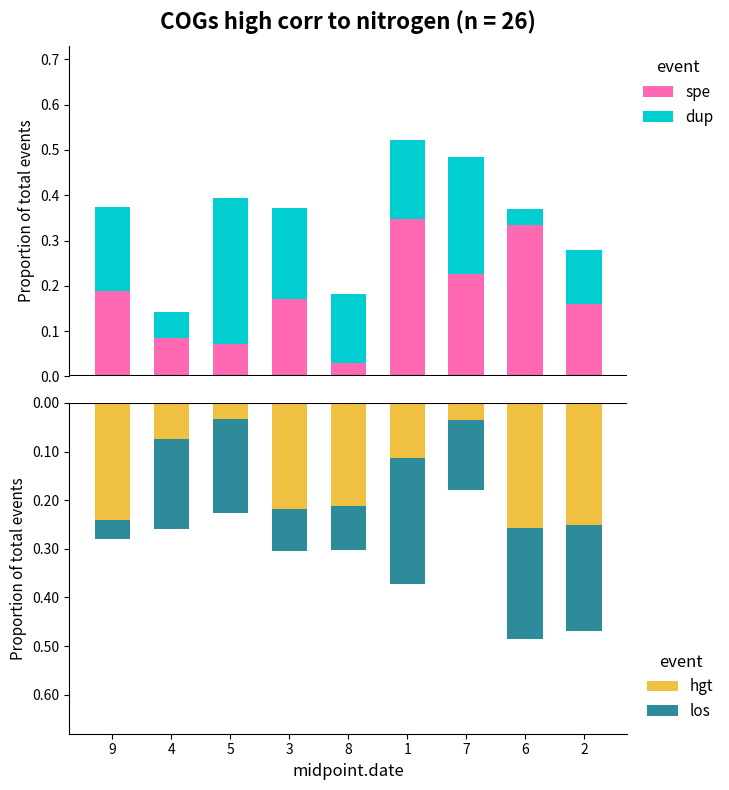

Read the hgt value at 9.

-0.2